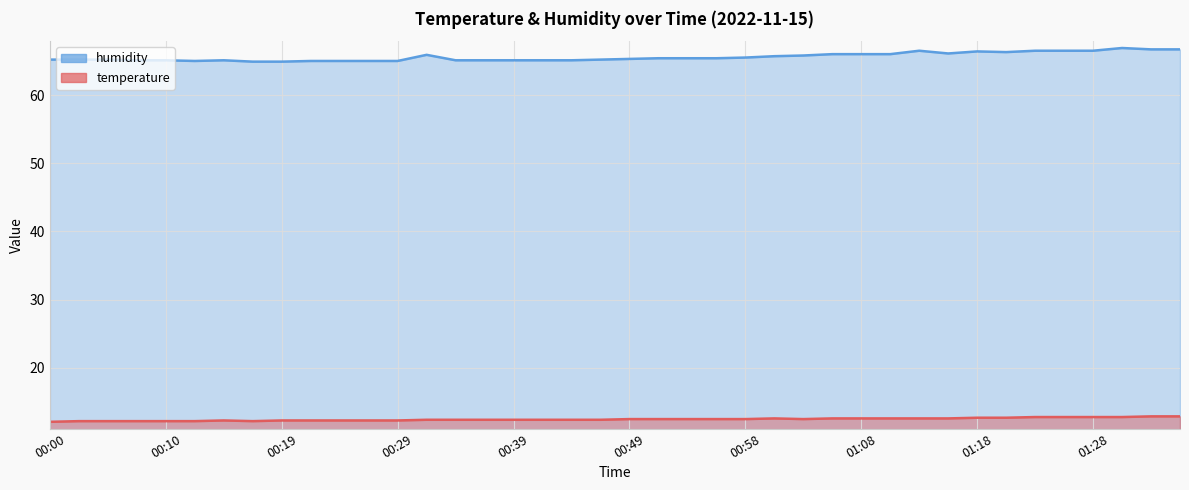

What is the highest value of the temperature series?

12.9